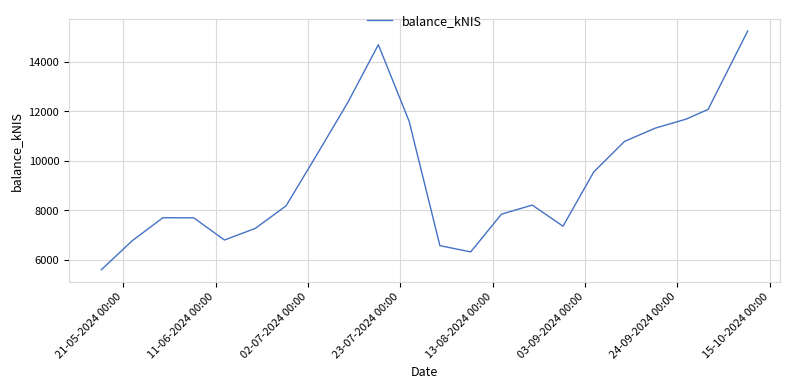

What is the smallest value displayed?

5595.1